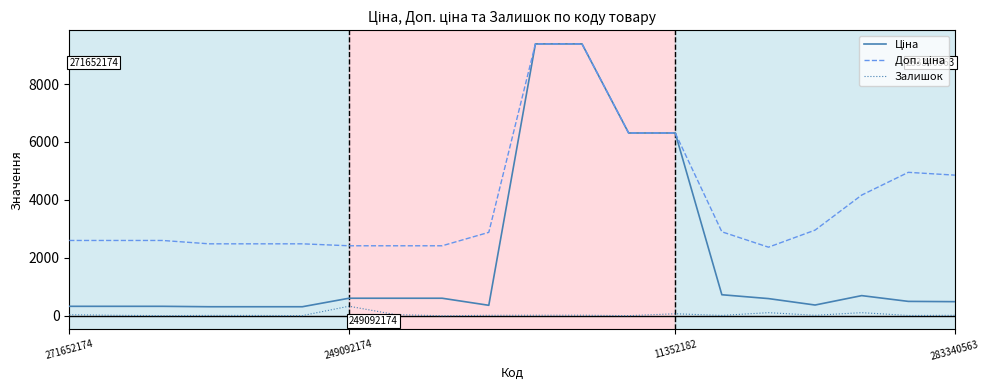

What is the highest value of the Залишок series?

328.0